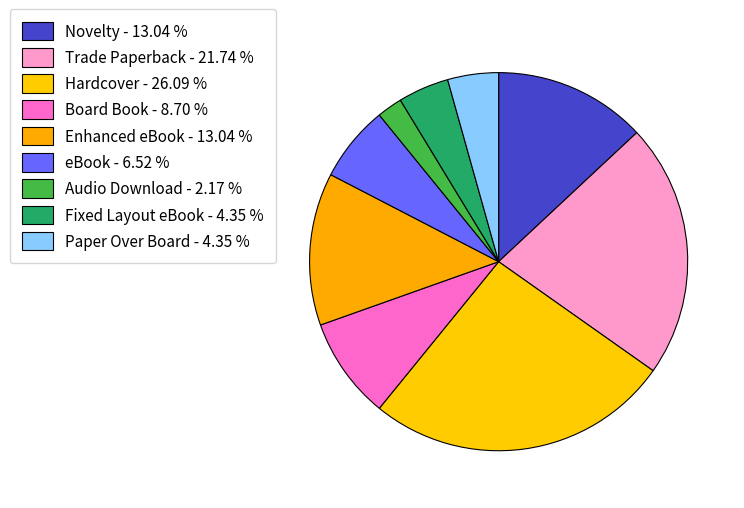

How many slices are in this pie chart?

9